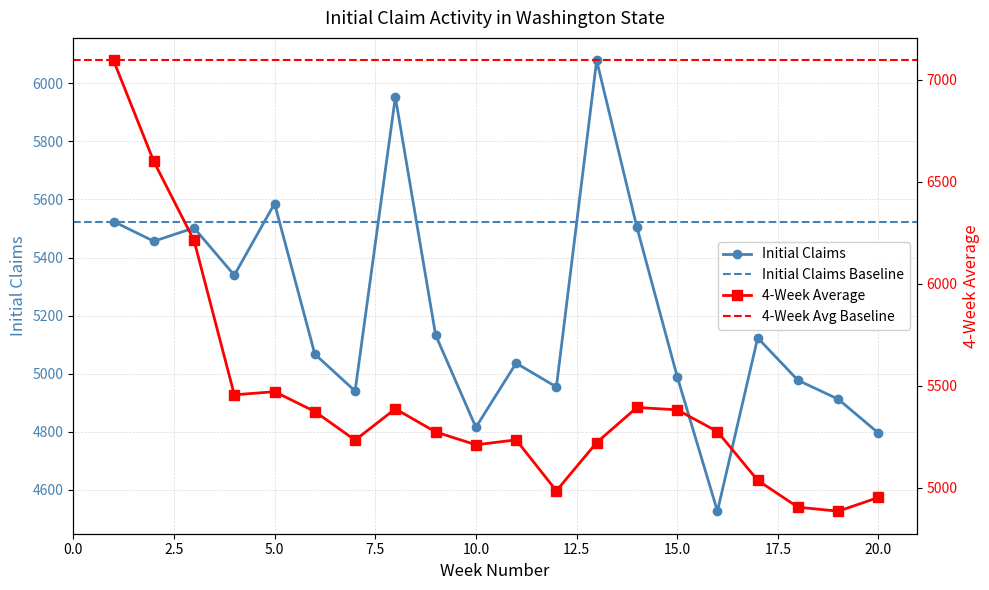

In Initial Claims, how many points are lower than both neighbors (excluding endpoints)?

6